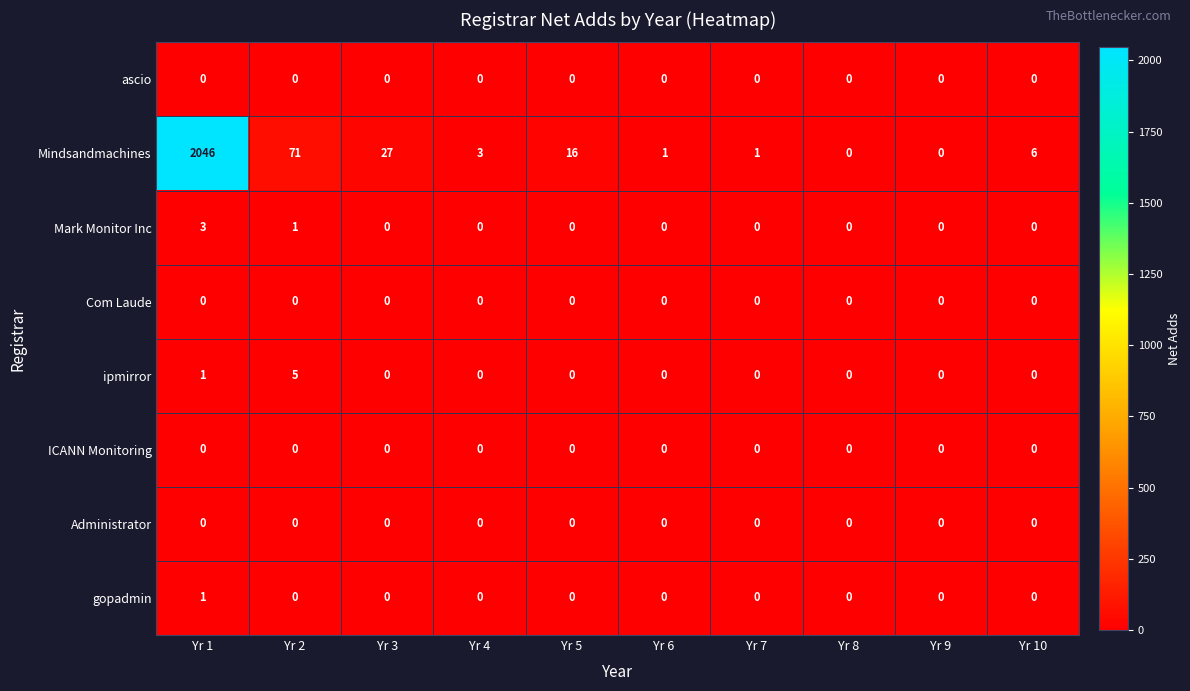

Which series has the largest total across all categories?

Mindsandmachines